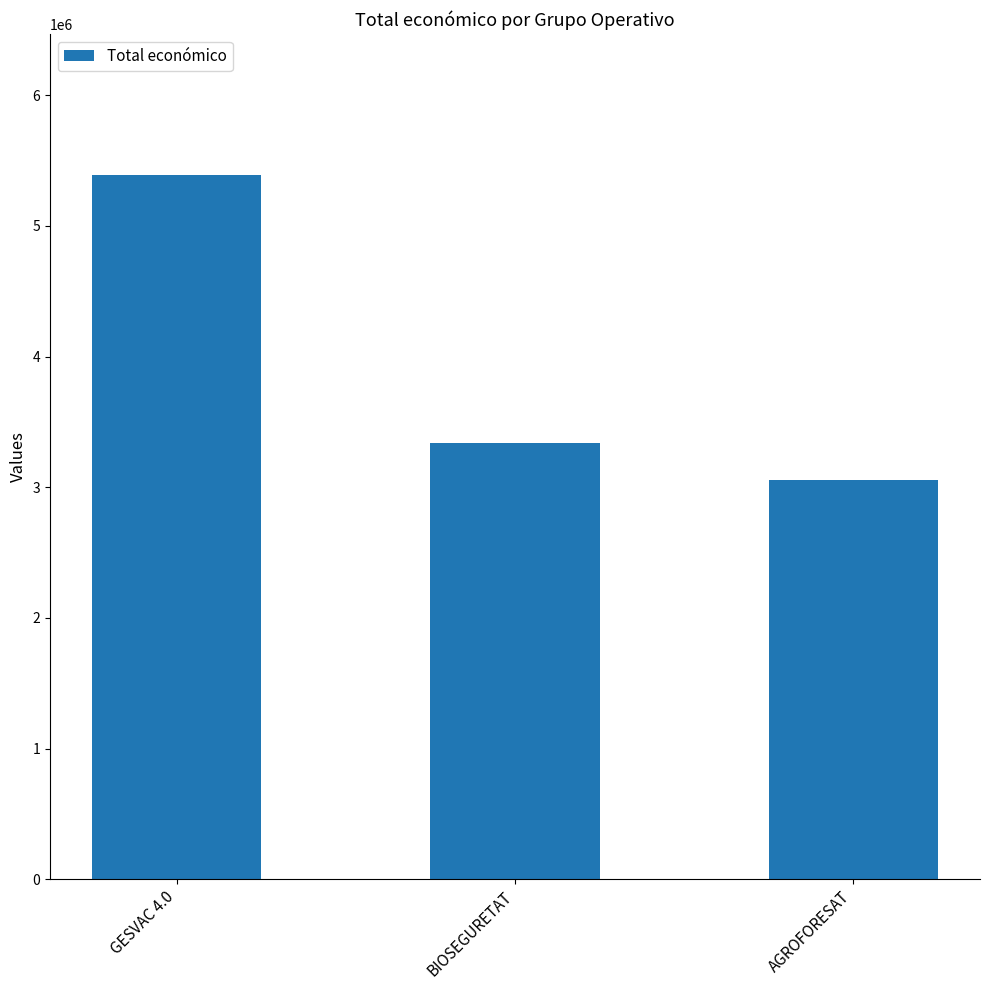

Reading left to right, list all the values displayed in this chart.

GESVAC 4.0=5390598	BIOSEGURETAT=3342252	AGROFORESAT=3051573